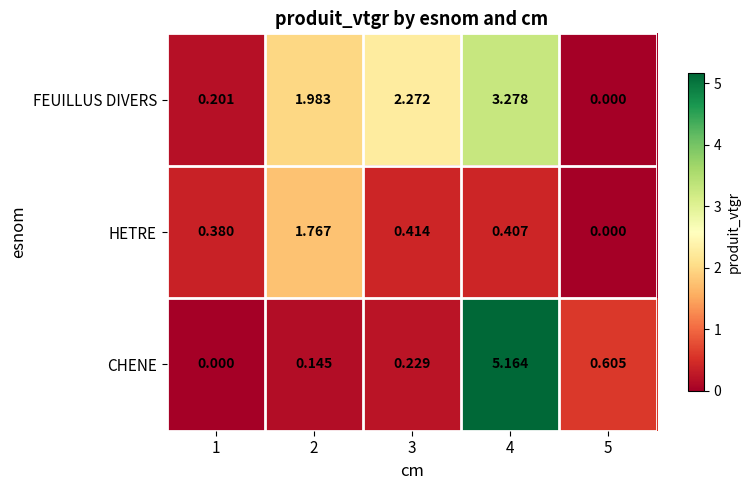

At which category is the sum across all series the highest?

4